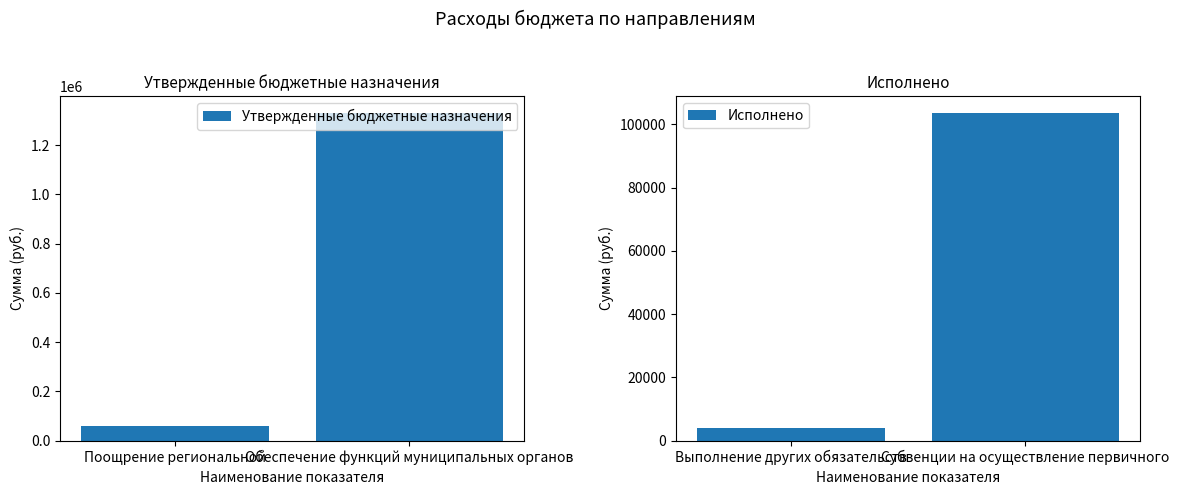

Which has a higher value, Обеспечение функций муниципальных органов or Поощрение региональной?

Обеспечение функций муниципальных органов